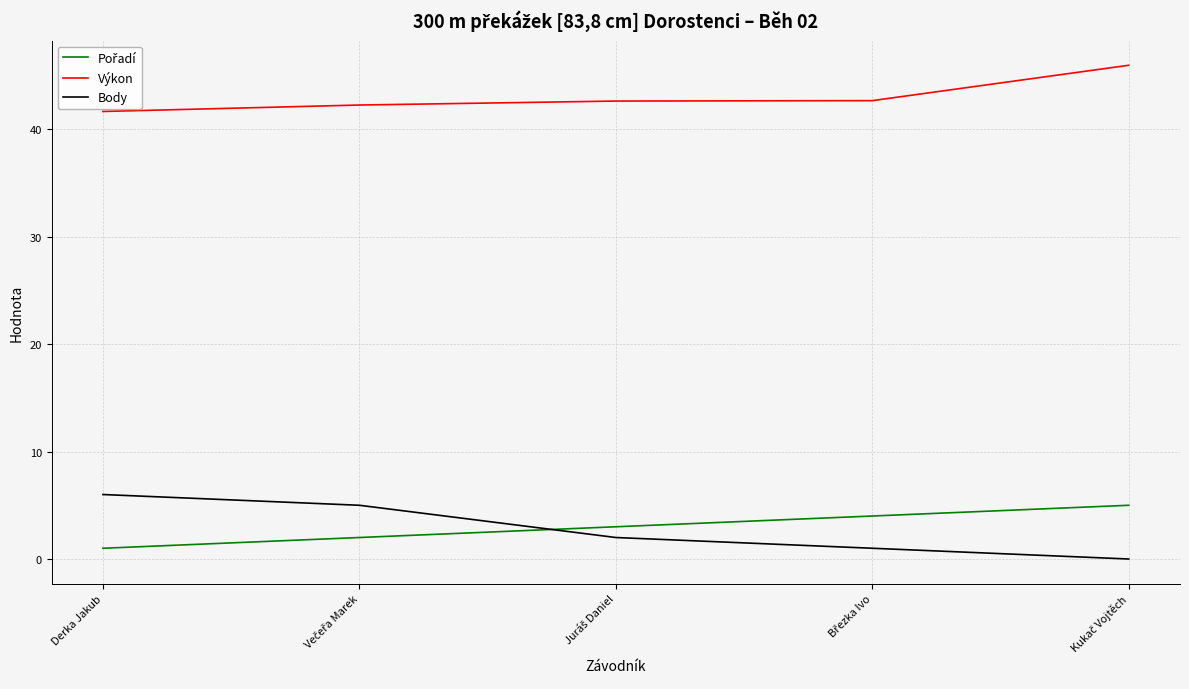

What is the maximum value for Body?

6.0